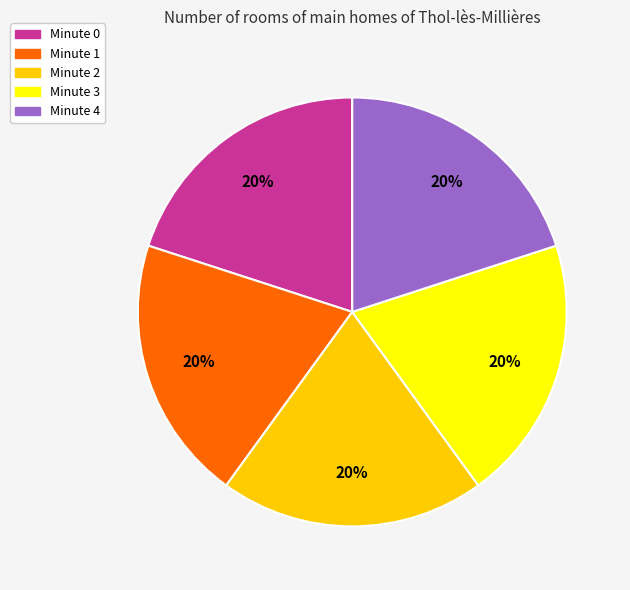

What is the ratio of the value at Minute 2 to the value at Minute 1?

1.0